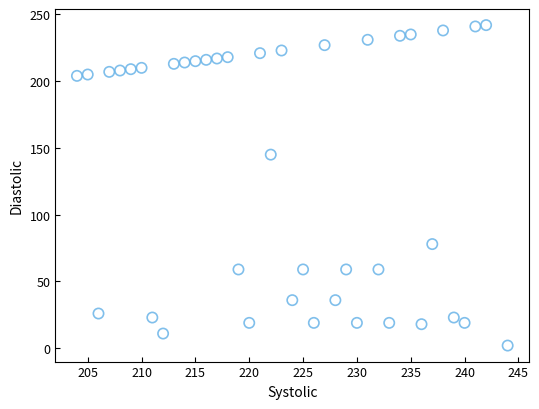

What Y value in the scatter plot is closest to 122?

145